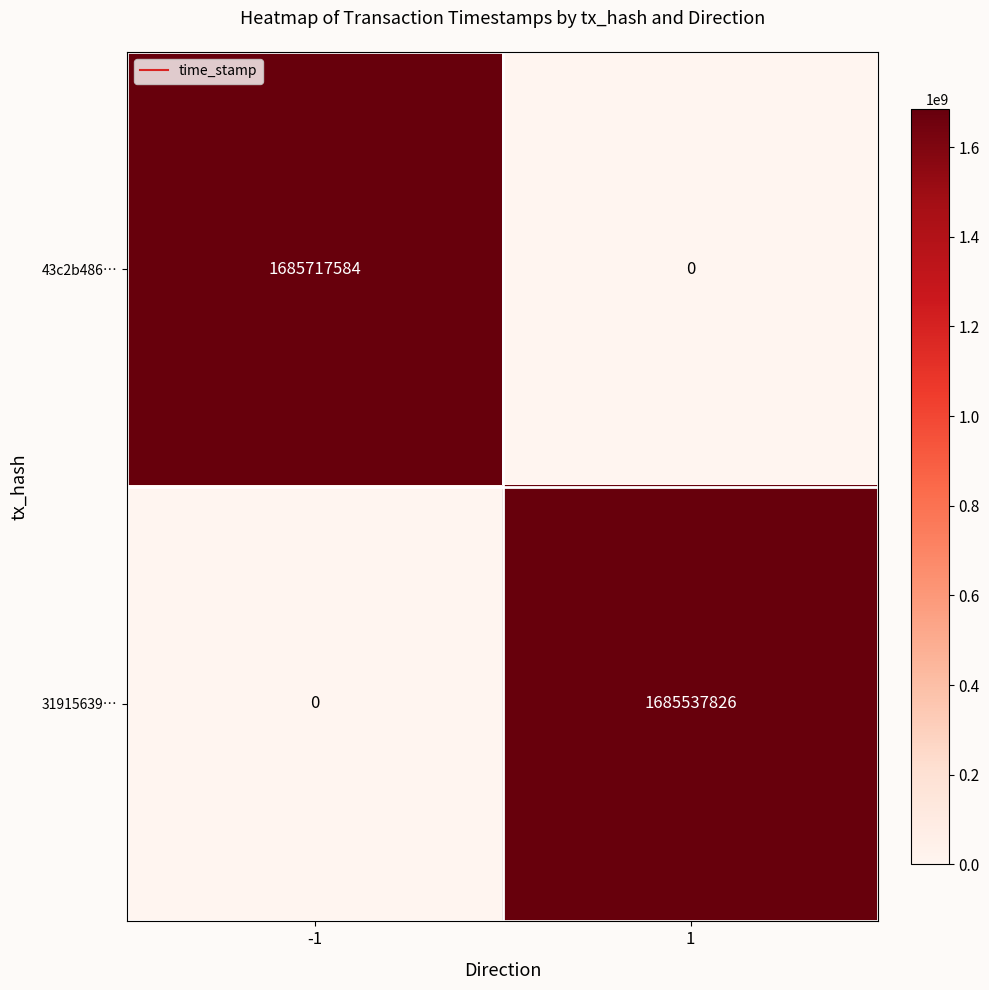

What is the difference between the highest and lowest values at 1?

1685537826